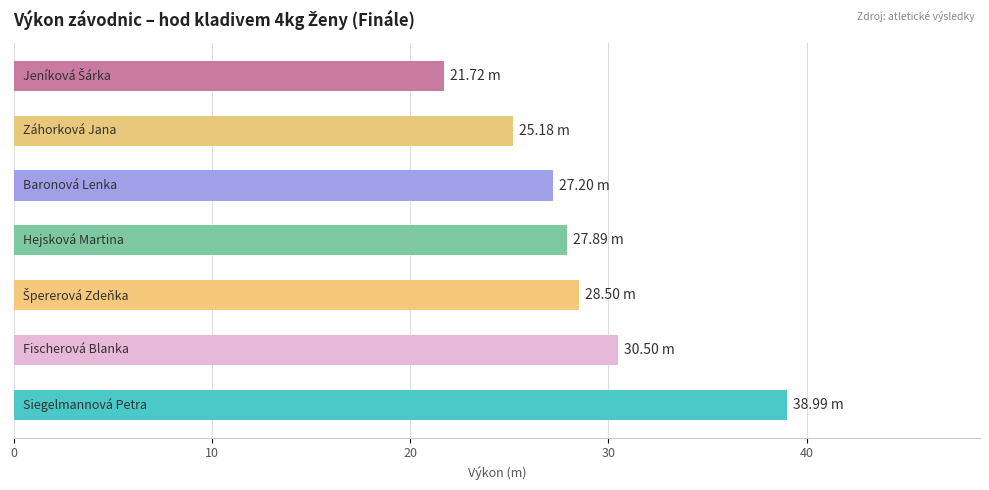

What is the sum of all values?

200.0